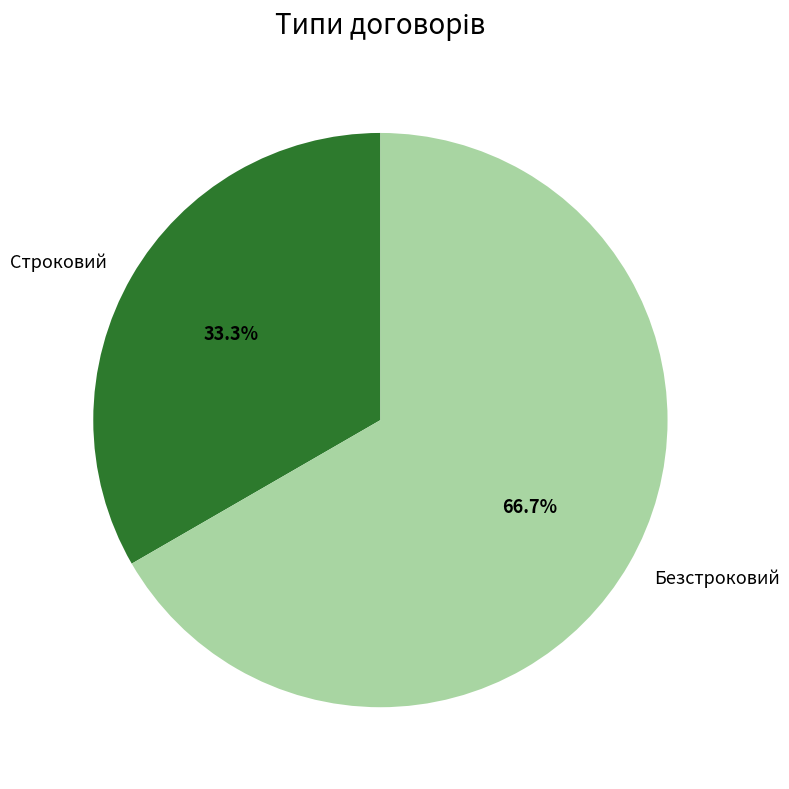

Between Строковий and Безстроковий, which is larger?

Безстроковий